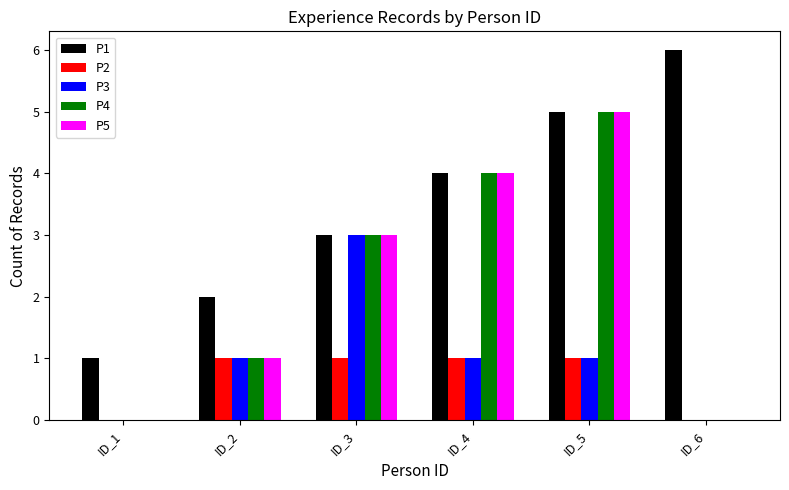

Is it true that P1 equals 2 at ID_5?

False